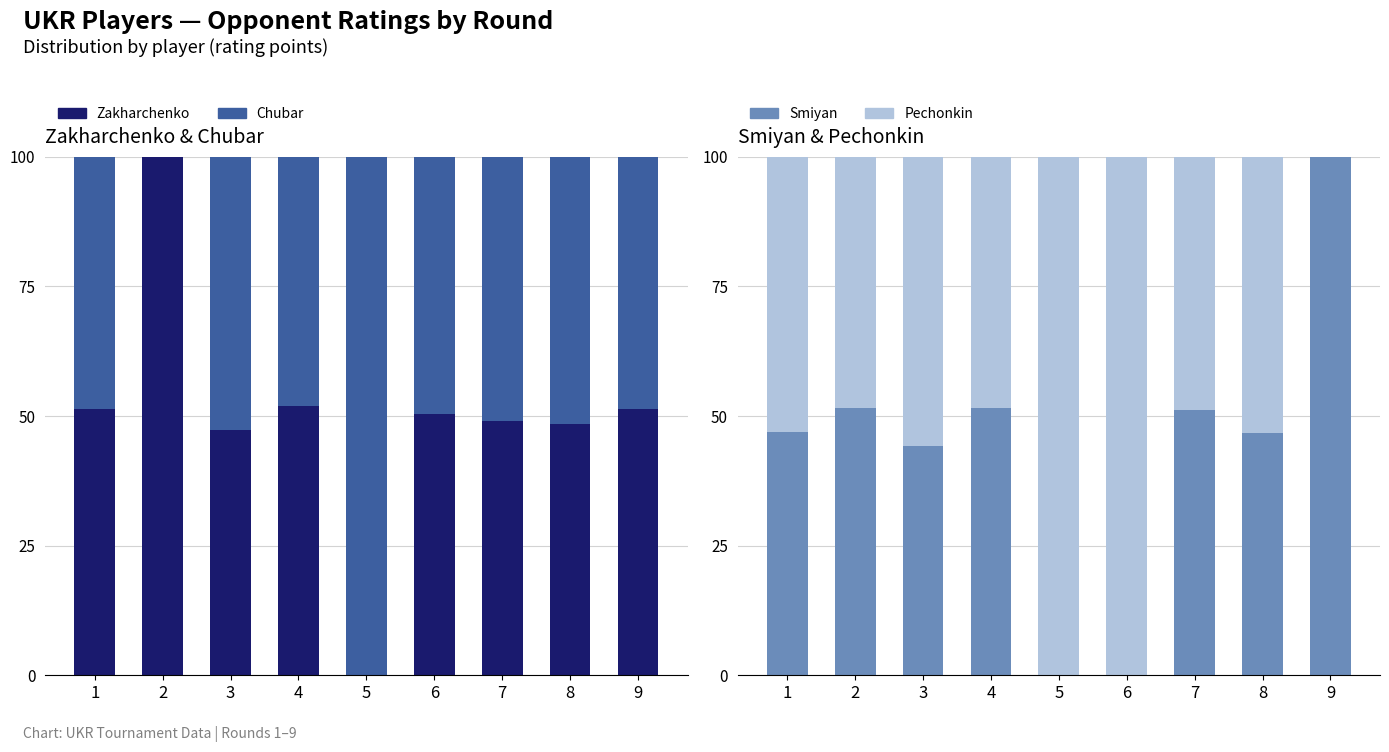

How many data points in Pechonkin are above 53?

5